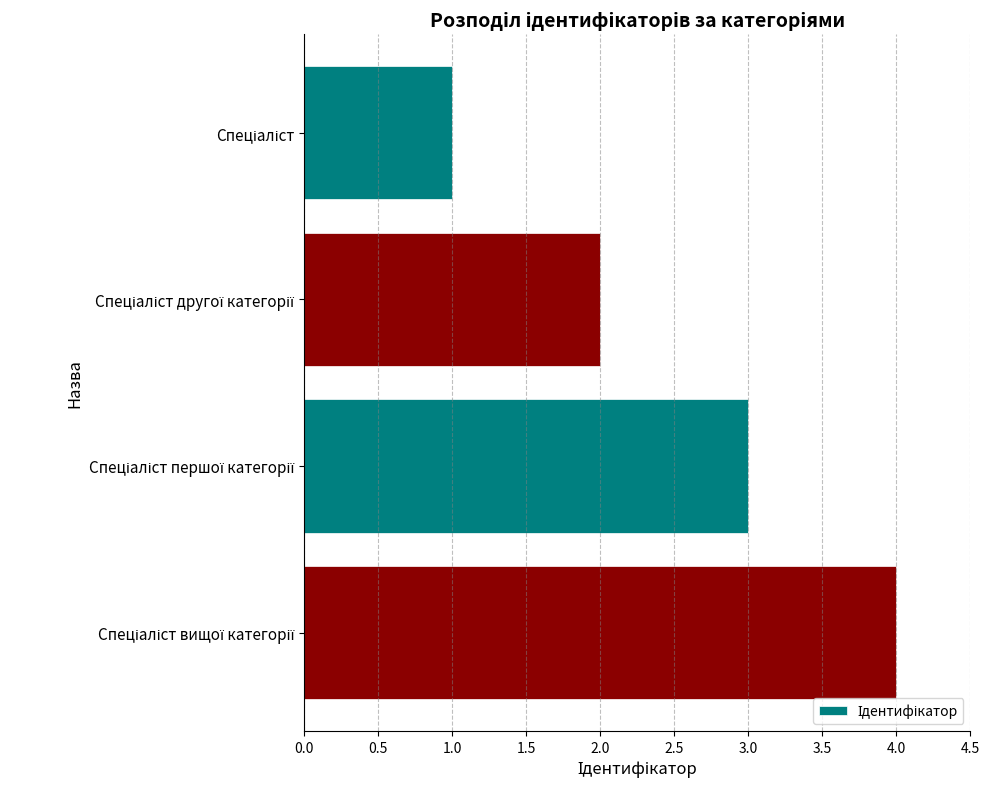

What is the sum of all values?

10